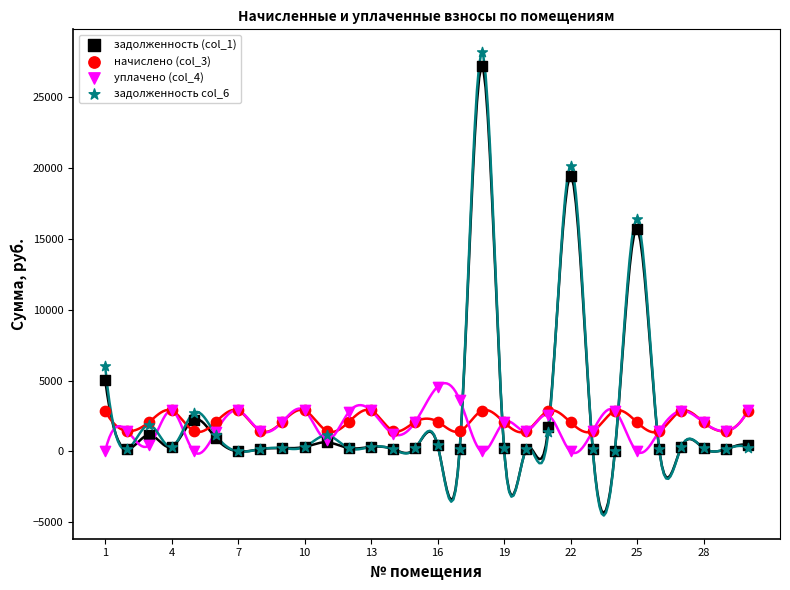

Across all series, what Y value is closest to 14064?

15671.3